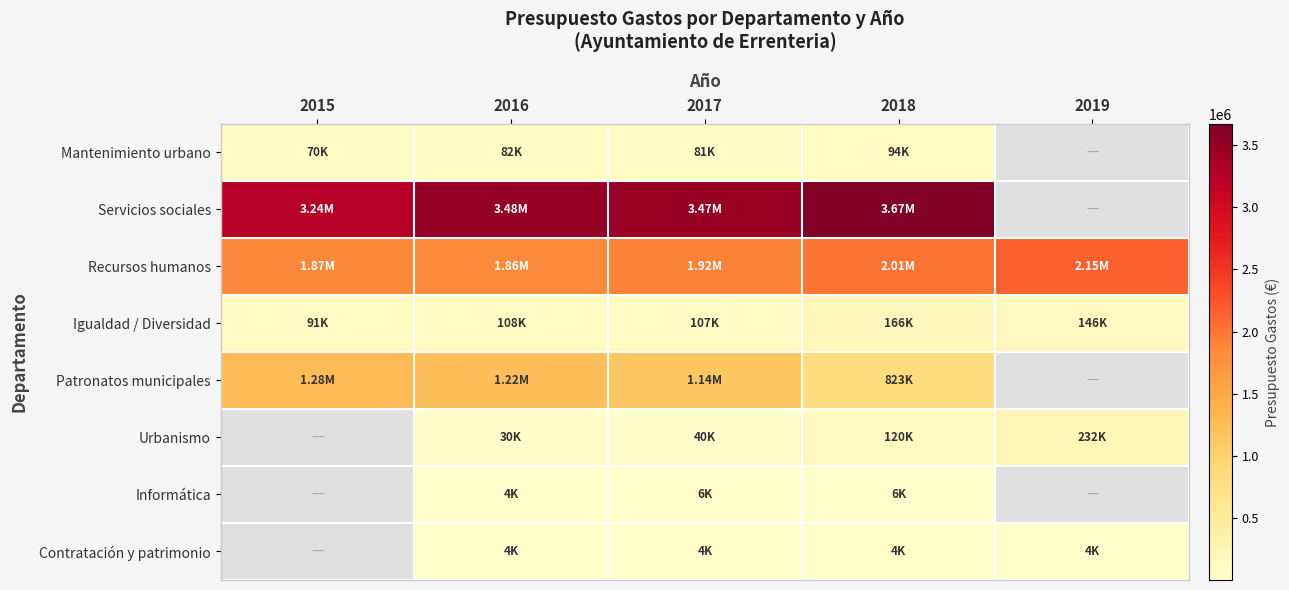

Between 2016 and 2018, which series saw the biggest shift?

Patronatos municipales